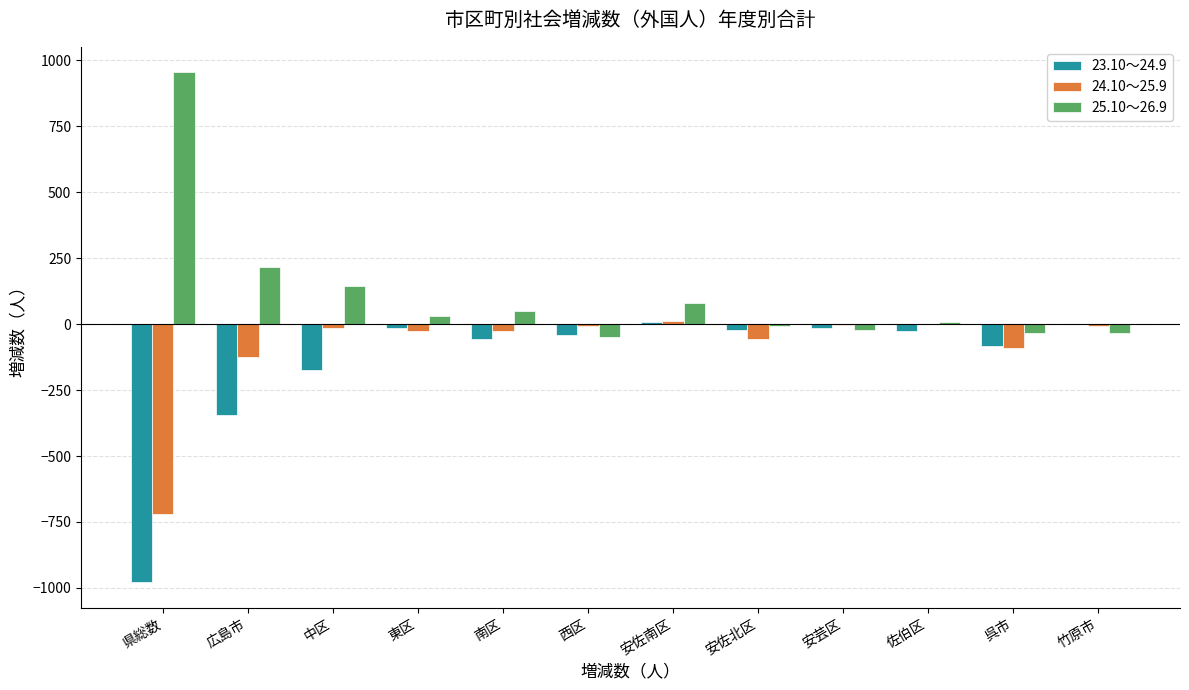

The 23.10～24.9 series shows -979 at 県総数. True or false?

True